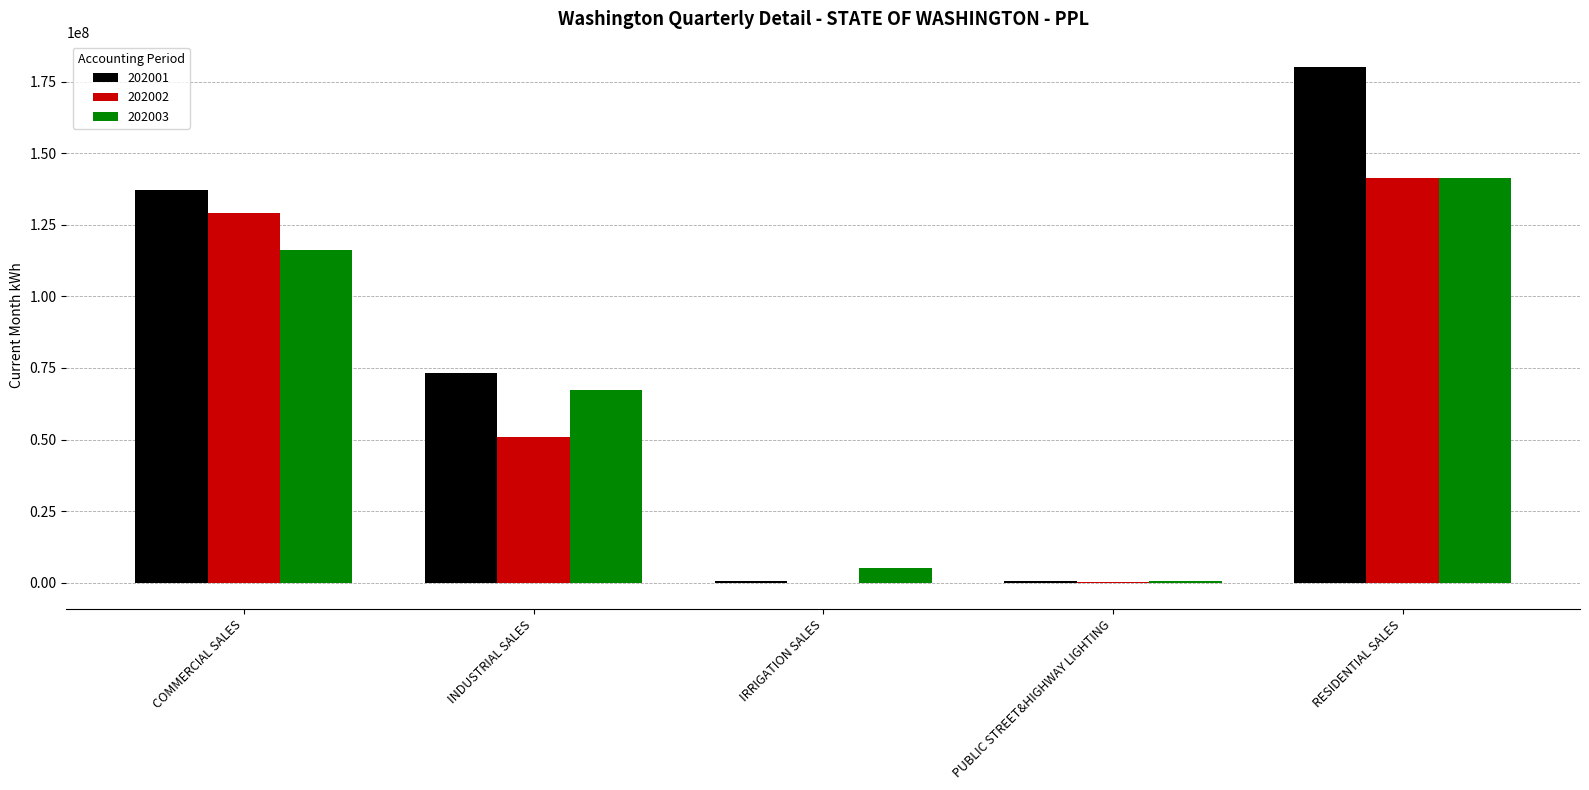

How many groups of bars are there?

5